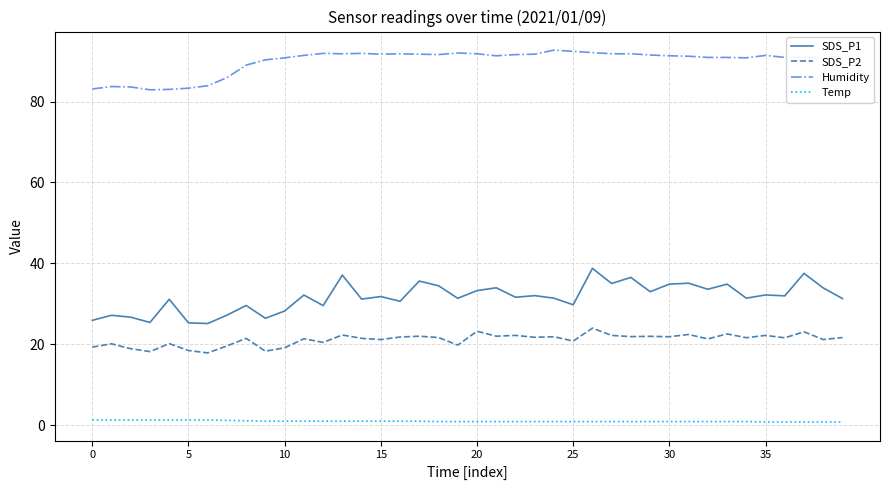

Rank the series by their maximum value, from highest to lowest.

Humidity, SDS_P1, SDS_P2, Temp